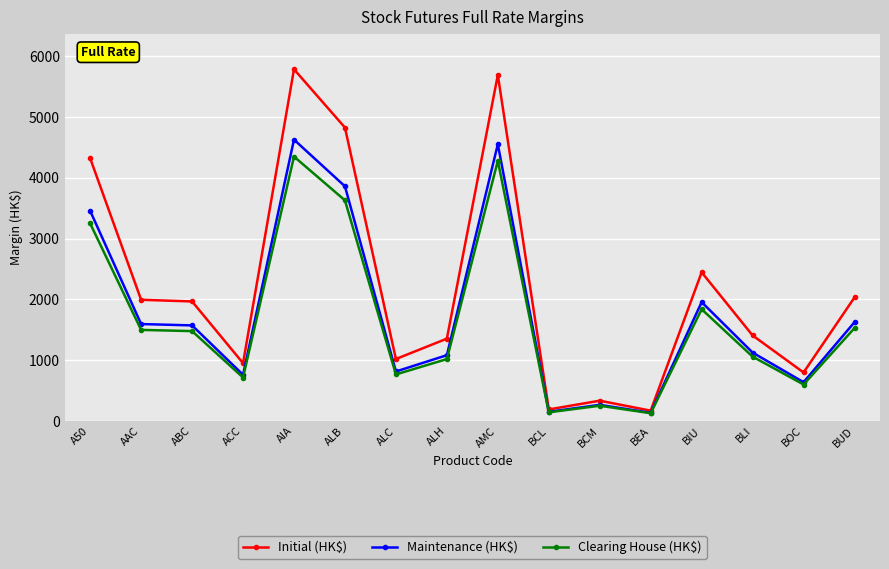

Is it true that Maintenance (HK$) equals 2203 at A50?

False